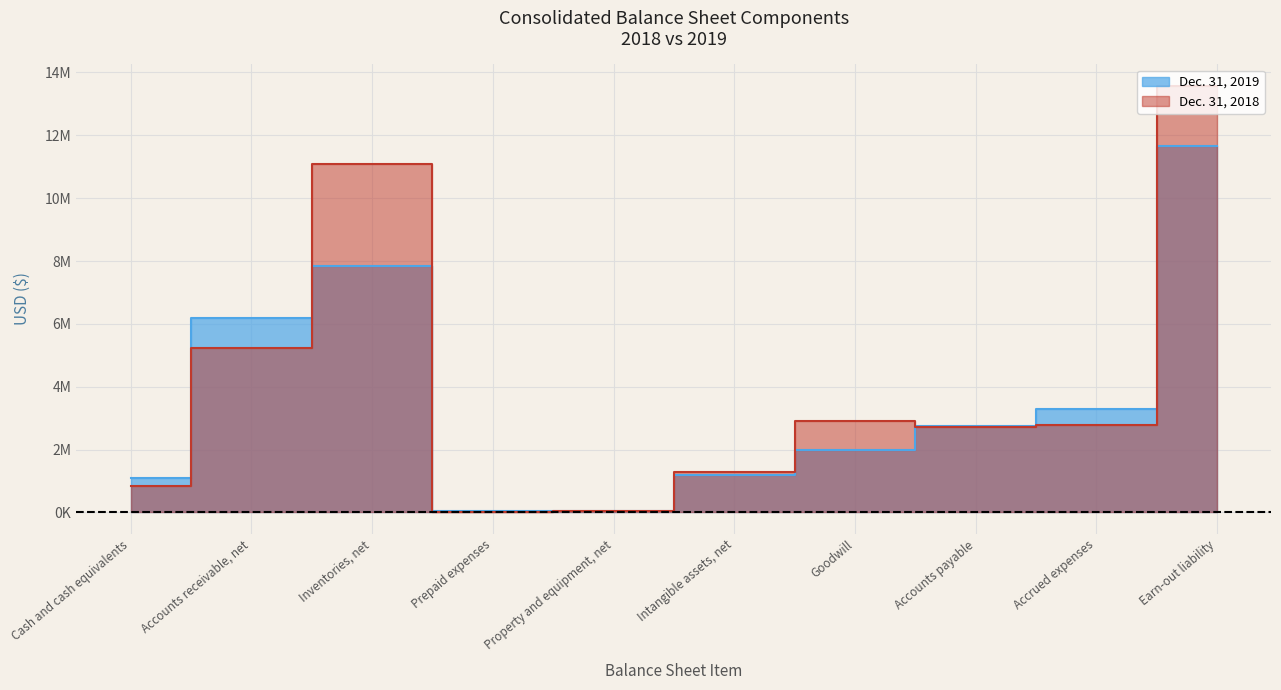

Reading left to right, what are all the values shown in this chart?

Dec. 31, 2019: 1099310	6174299	7855887	39850	32639	1206620	1972886	2752854	3302904	11645365
Dec. 31, 2018: 844314	5225999	11075889	29553	42974	1288040	2905089	2712919	2784271	13581529